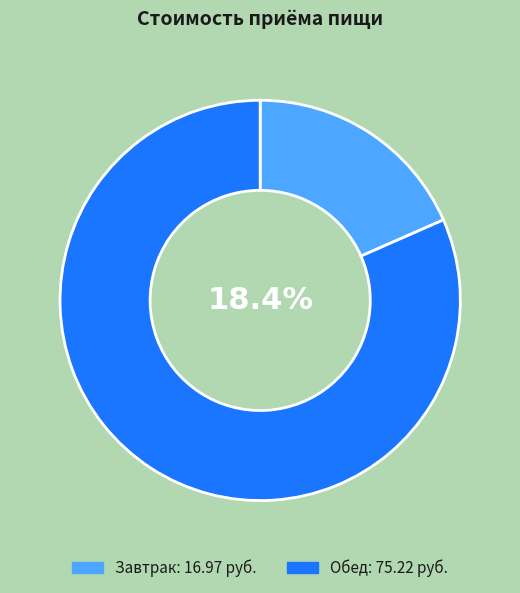

What percentage is NOT represented by Обед?

18.4%